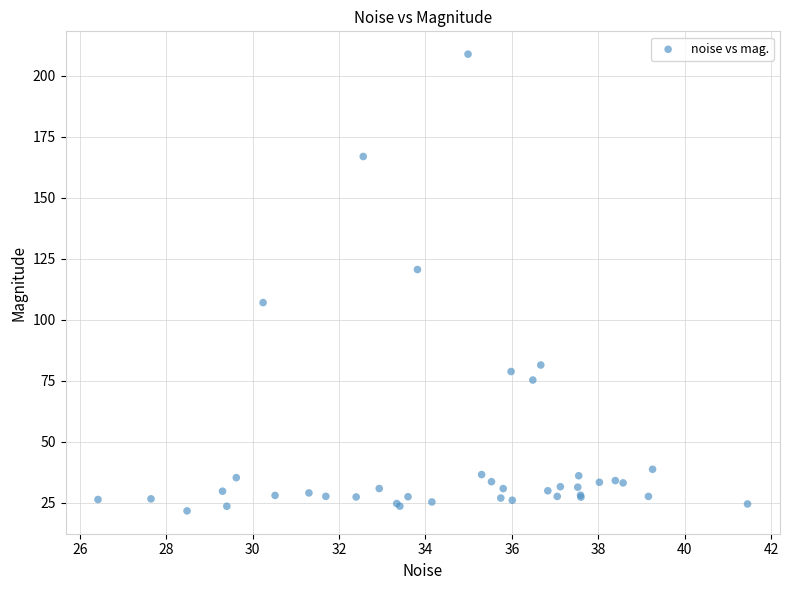

What Y value in the scatter plot is closest to 115?

120.6